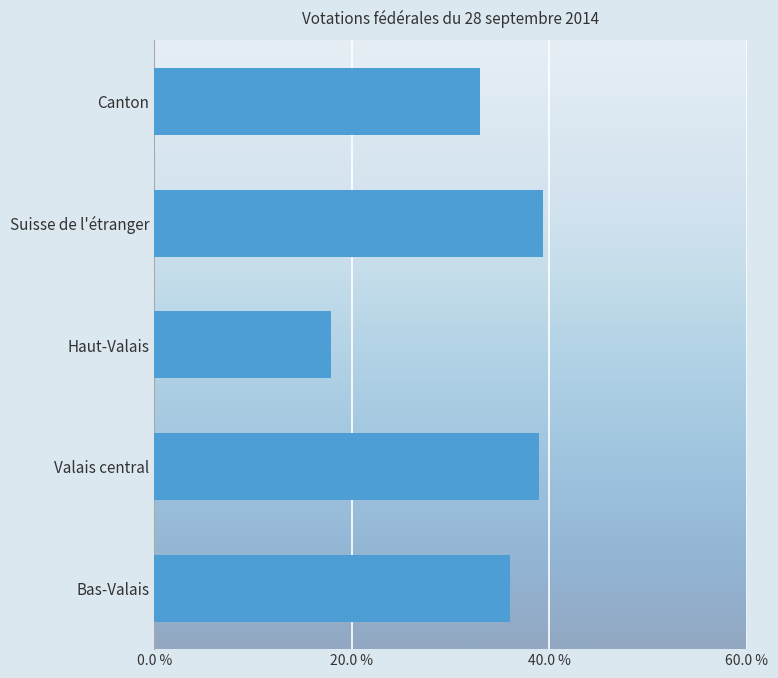

What is the difference between the maximum and second lowest values?

6.4